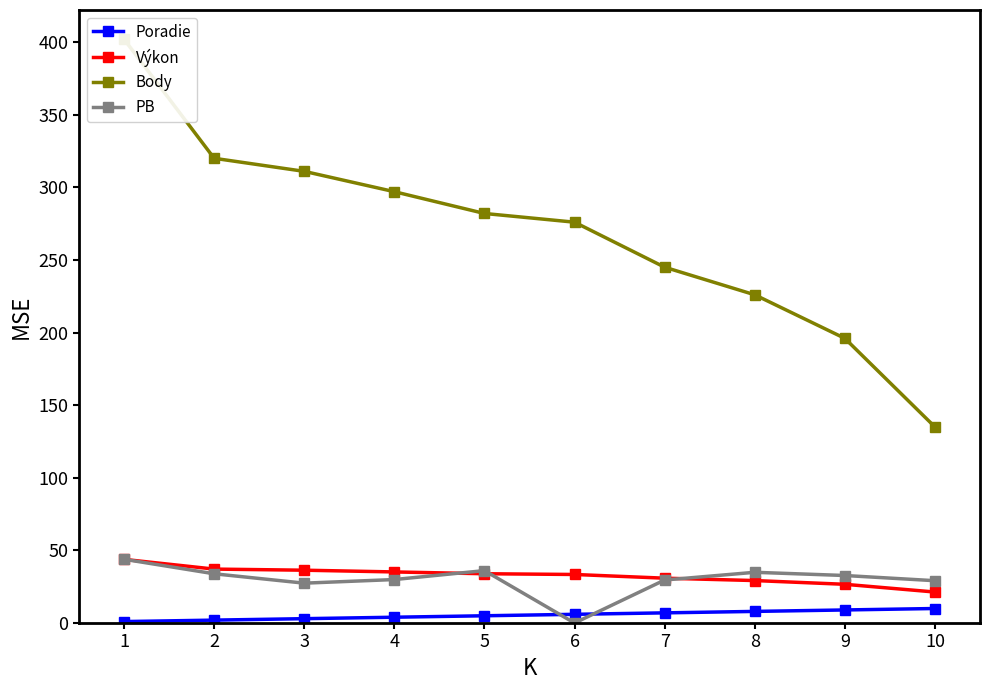

Which label corresponds to the largest value in the chart?

1